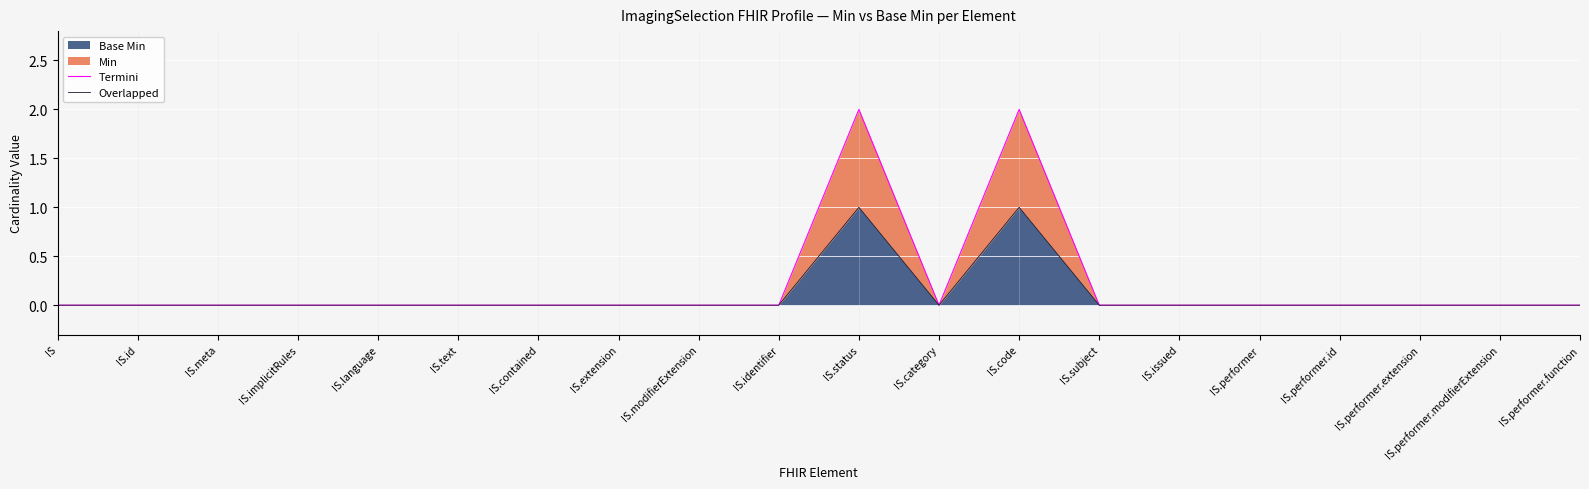

Which category has the highest value across all series?

IS.status